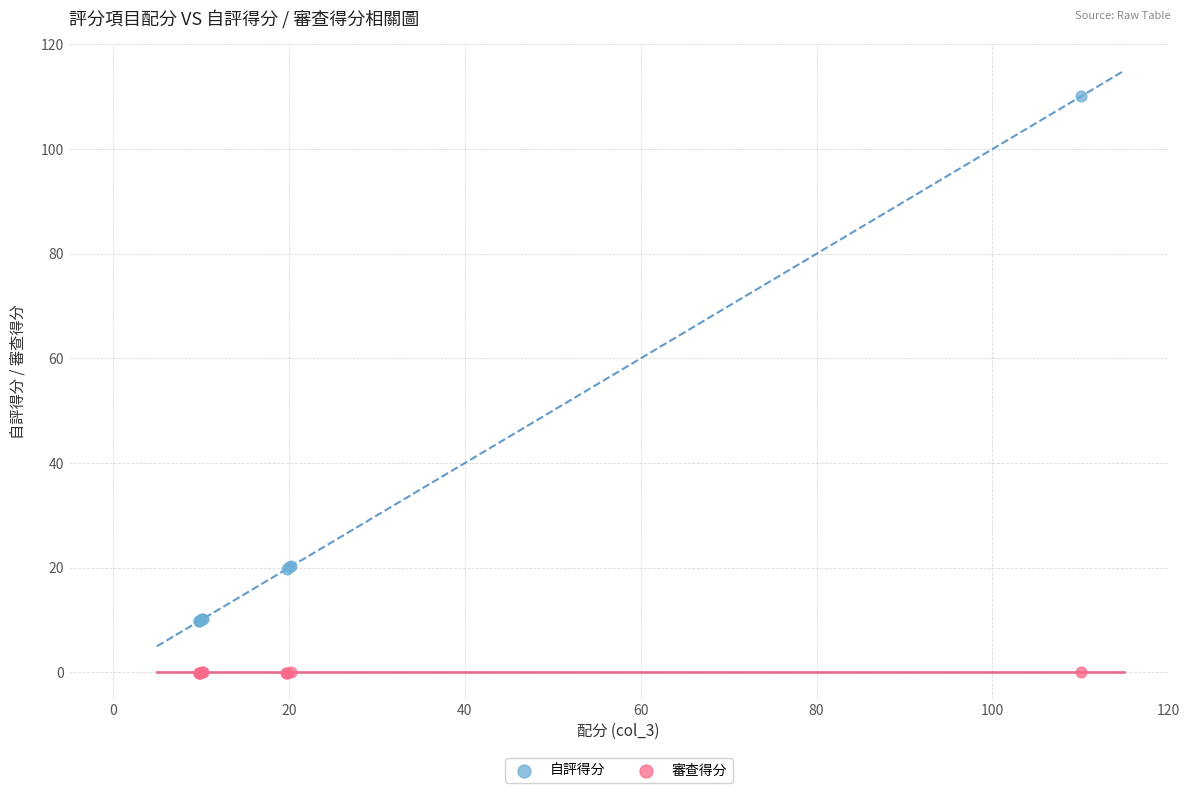

What are all the series names shown in the legend?

自評得分, 審查得分